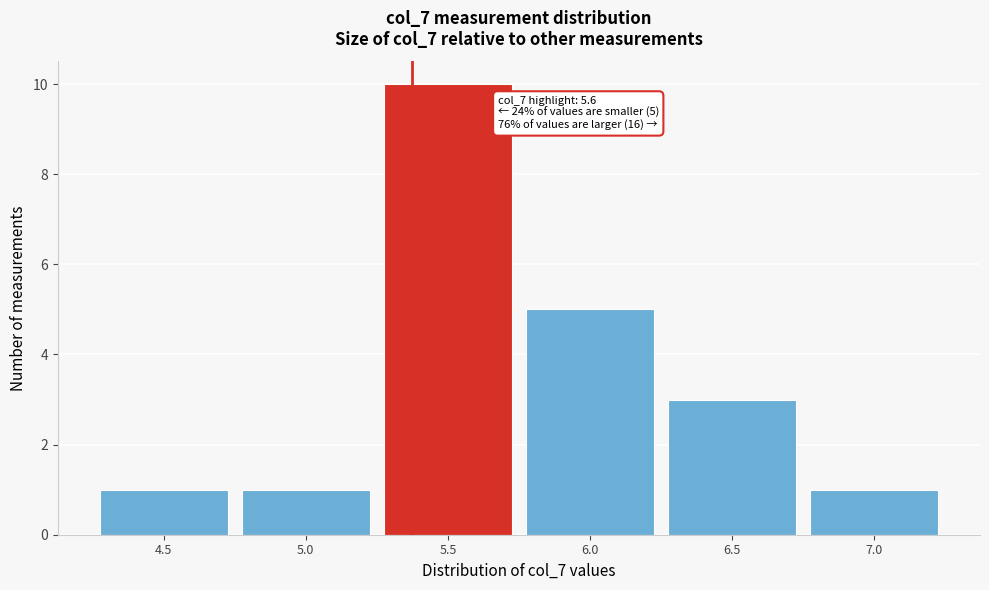

Reading left to right, transcribe all the data shown in this chart.

4.5=1	5.0=1	5.5=10	6.0=5	6.5=3	7.0=1